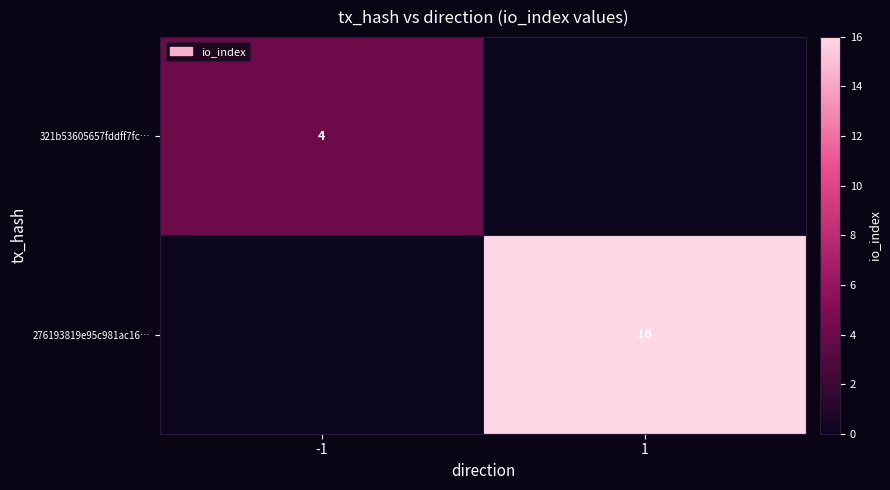

The 276193819e95c981ac16… series shows 16 at 1. True or false?

True